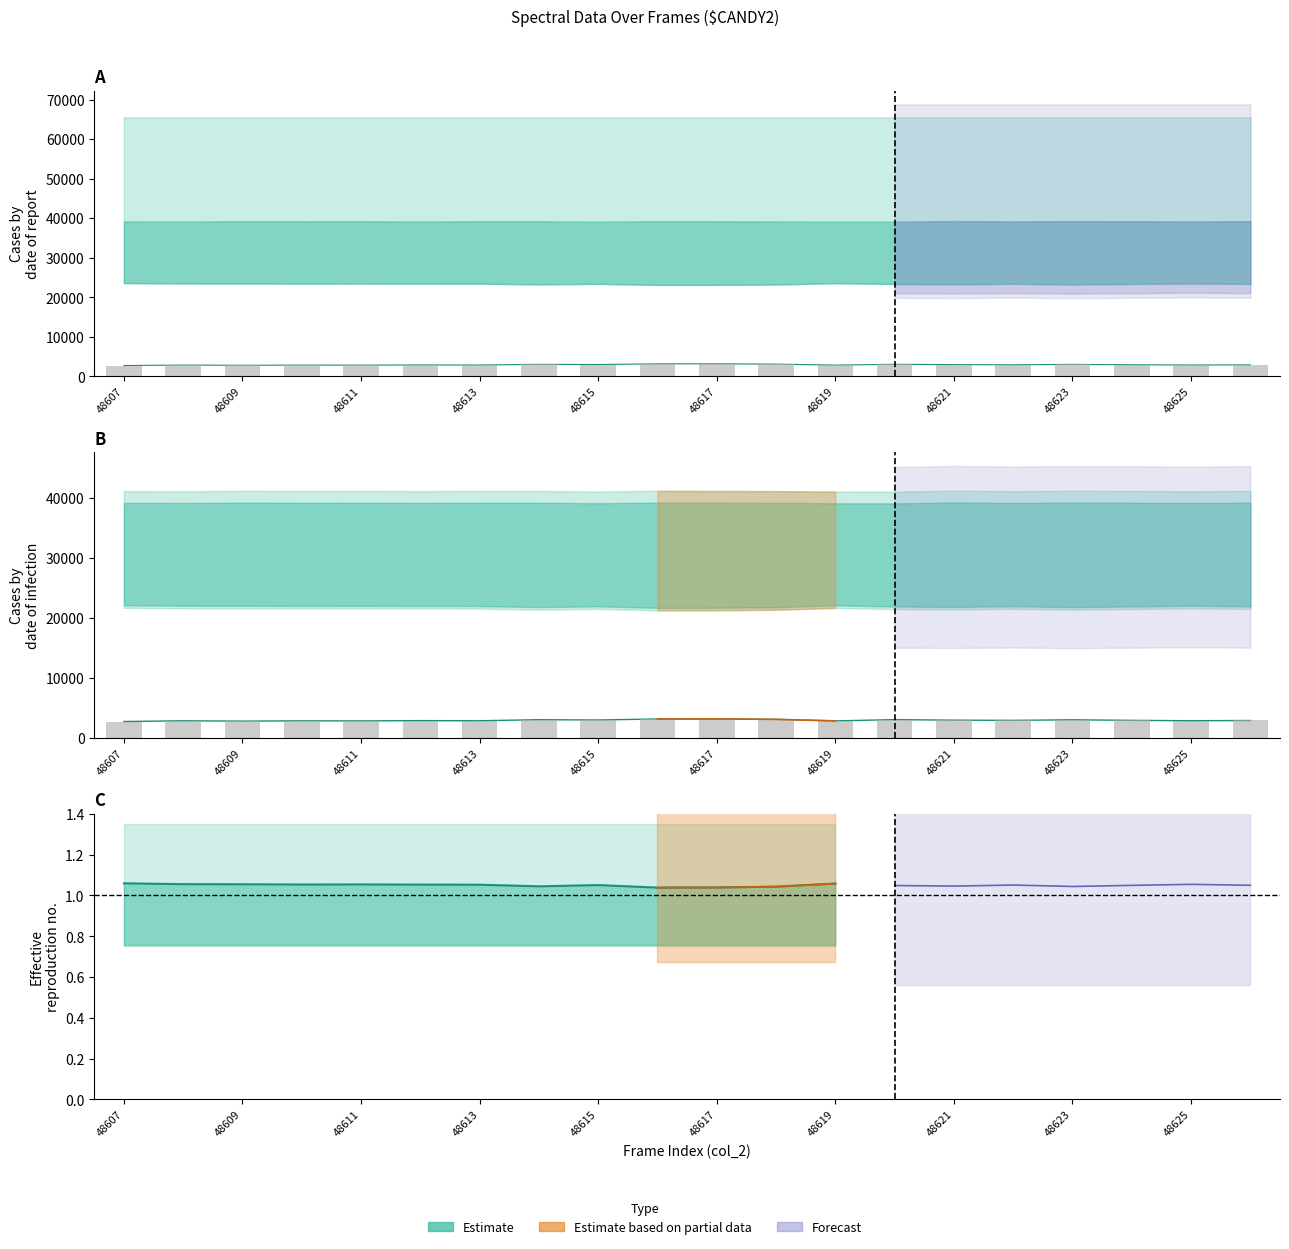

Where does the data first go above 2922?

48621